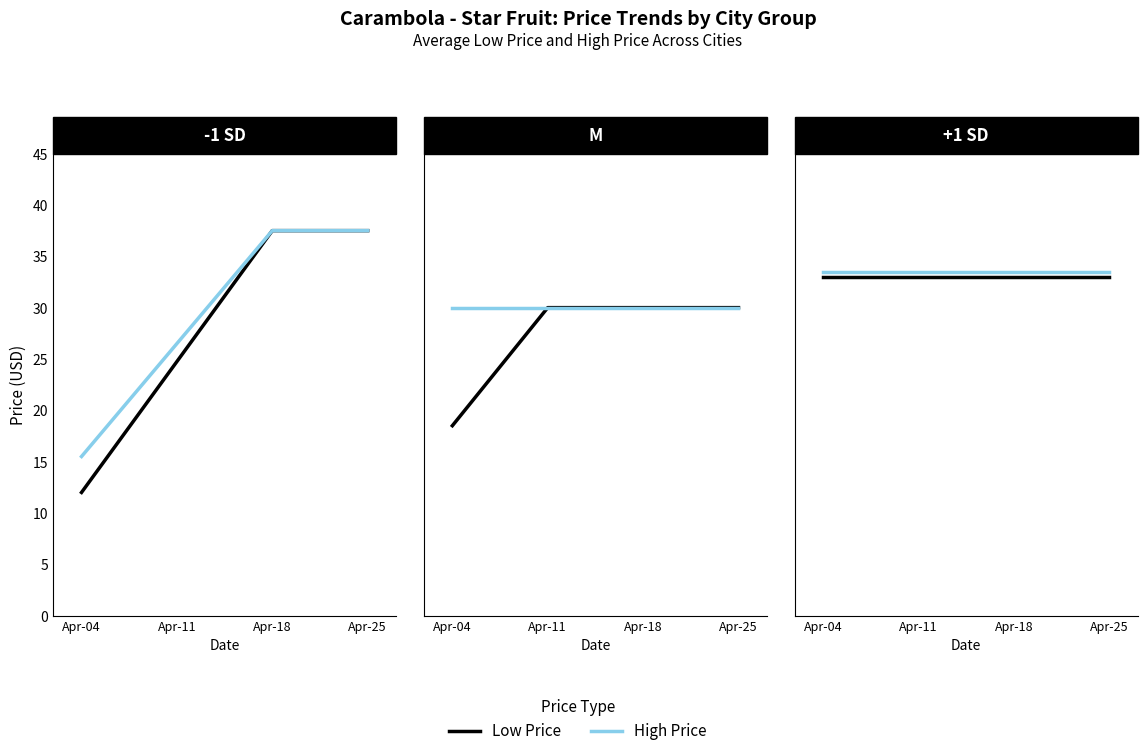

Is this an area chart (filled region under the line)?

No